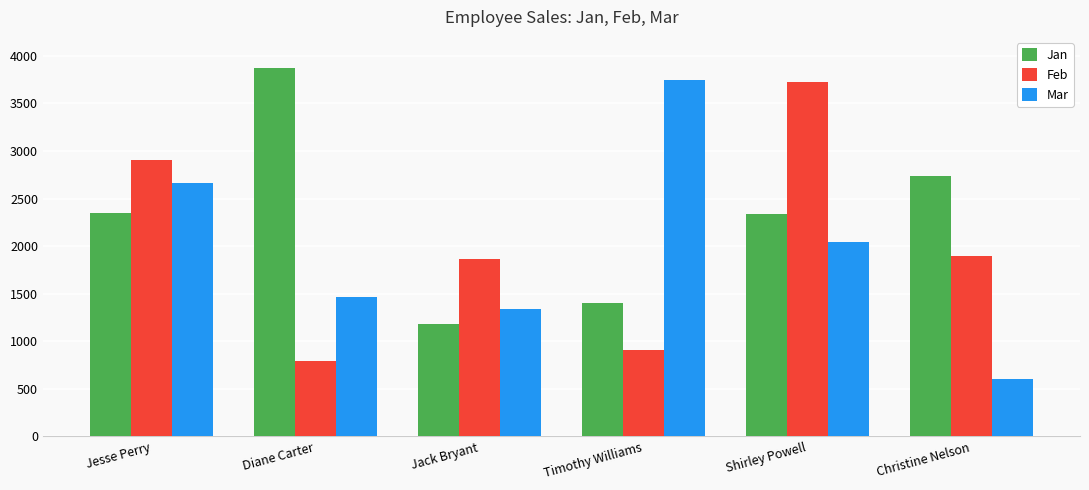

What is the lowest value of the Feb series?

795